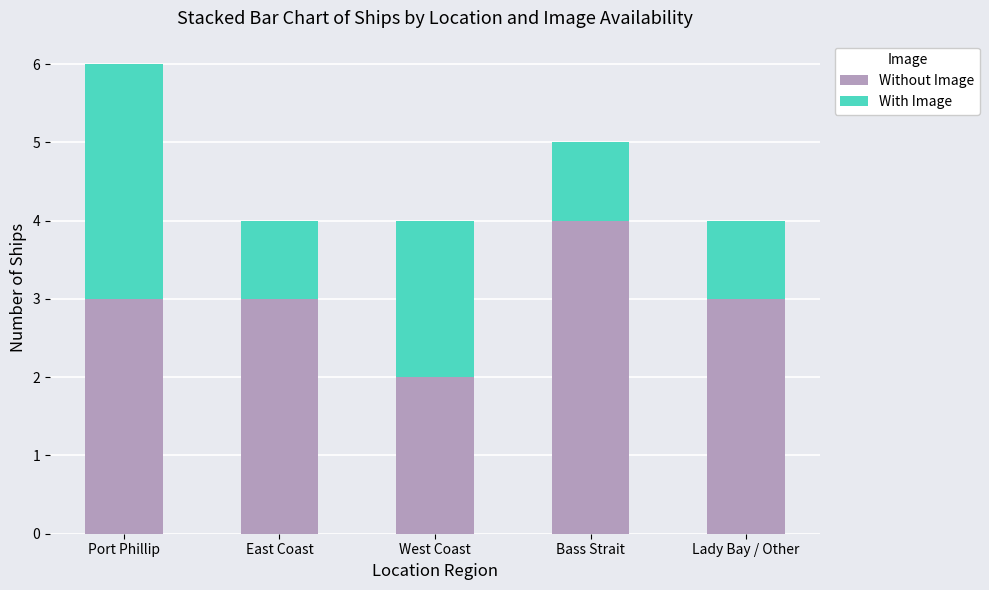

What is the sum of the Without Image values at West Coast and Bass Strait?

6